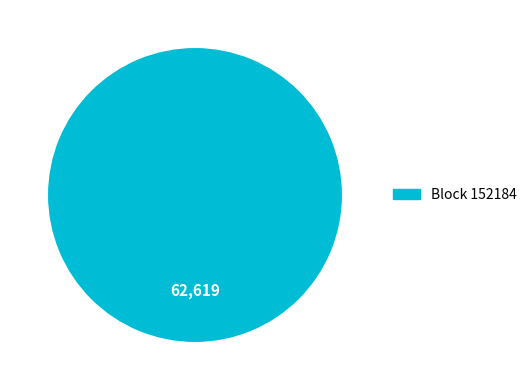

Is there a majority slice in this chart?

Yes